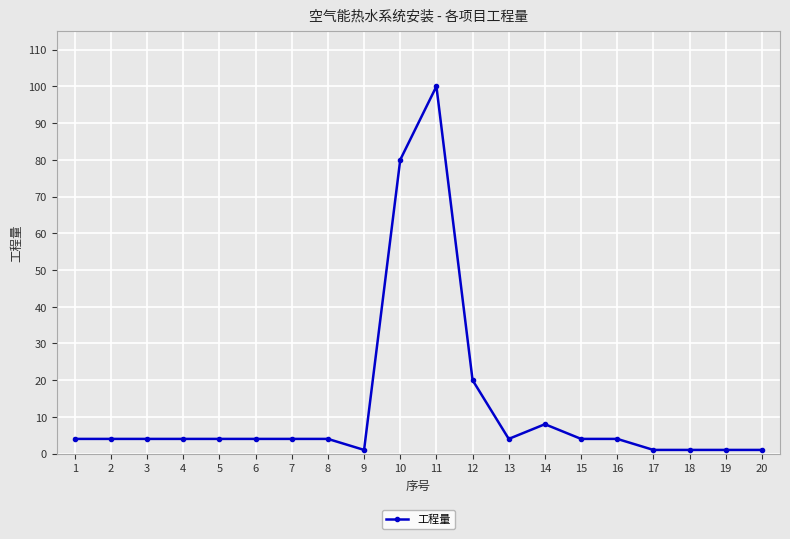

What is the change in value from 6 to 12?

+16